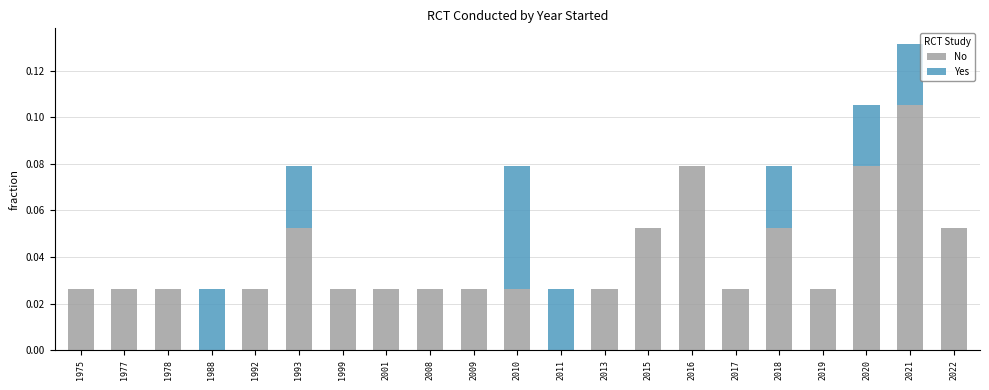

How many distinct data groups are displayed?

2